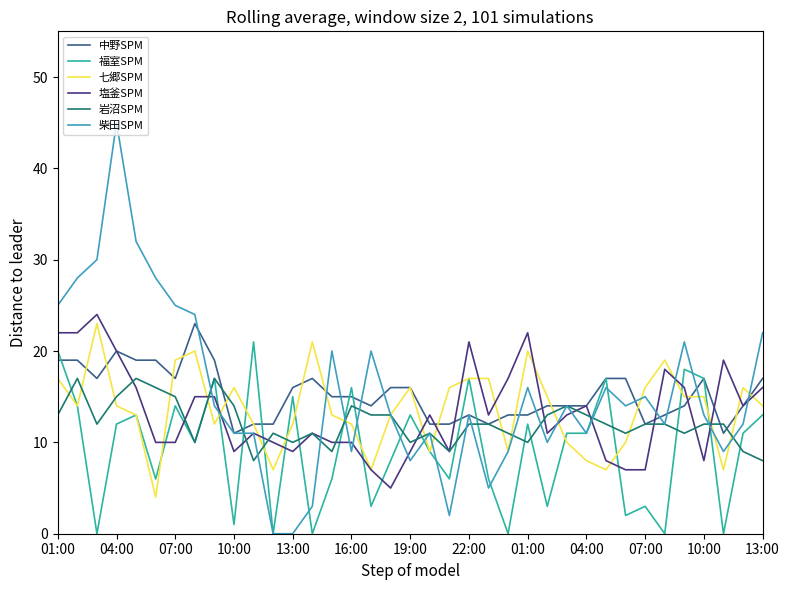

Which series has the widest spread of values?

柴田SPM